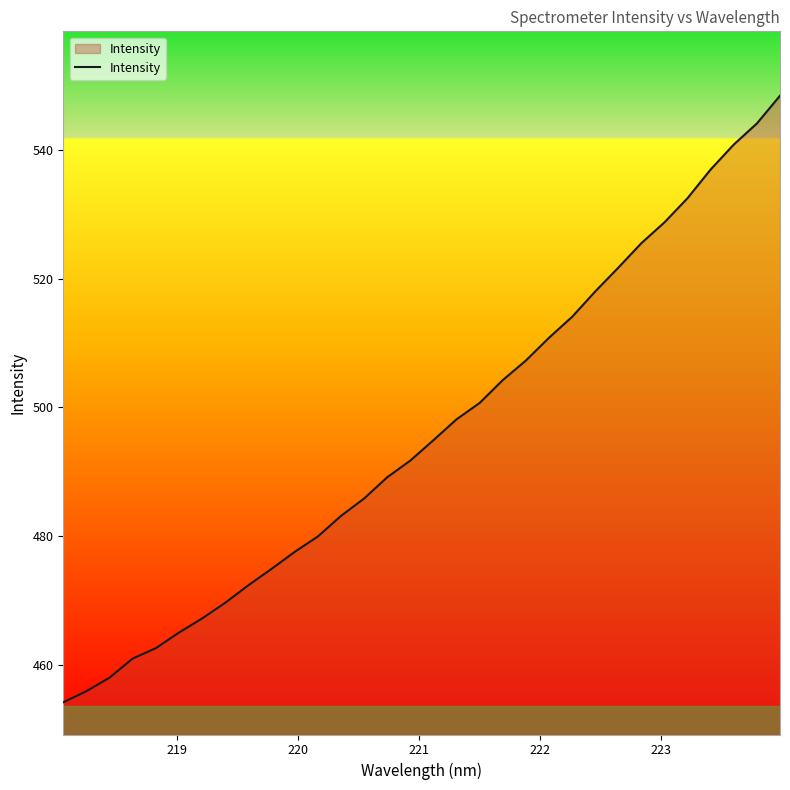

What is the difference between the maximum and minimum values?

94.2